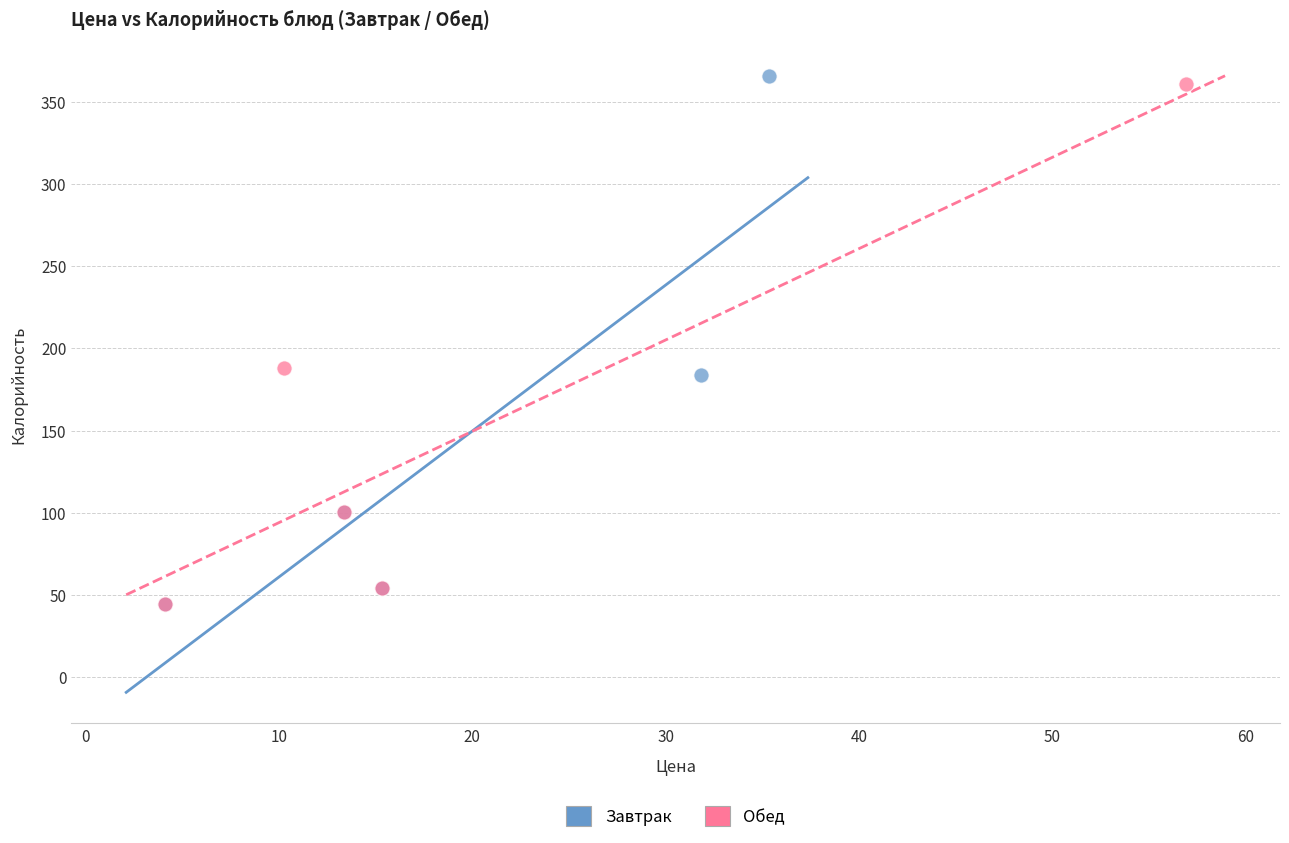

Which series contains the highest Y value?

Завтрак